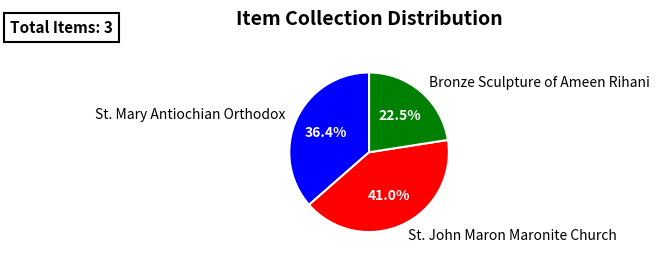

To the nearest percent, what is the combined percentage of St. Mary Antiochian Orthodox and St. John Maron Maronite Church?

77%